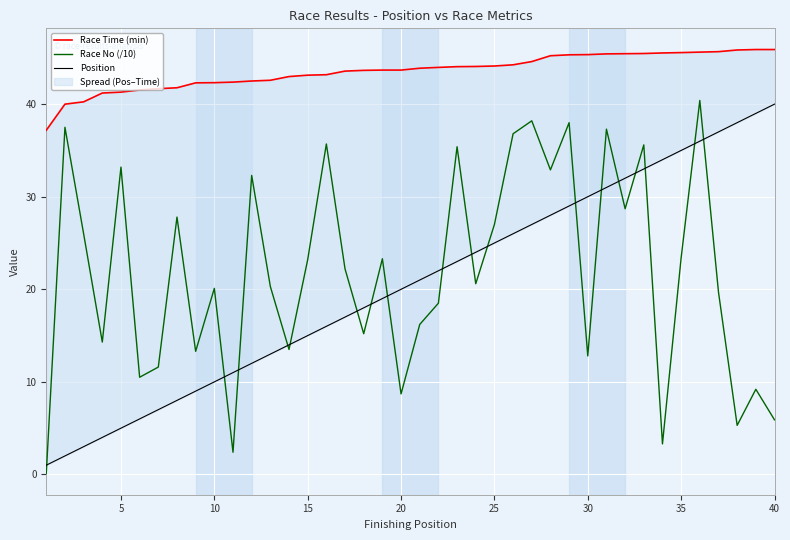

The Race No (/10) series shows 23.2 at 15. True or false?

True